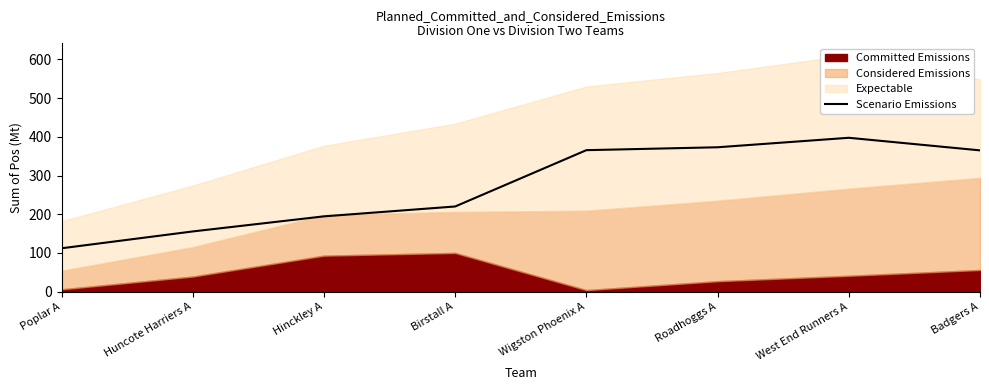

How many lines are shown in the chart?

1